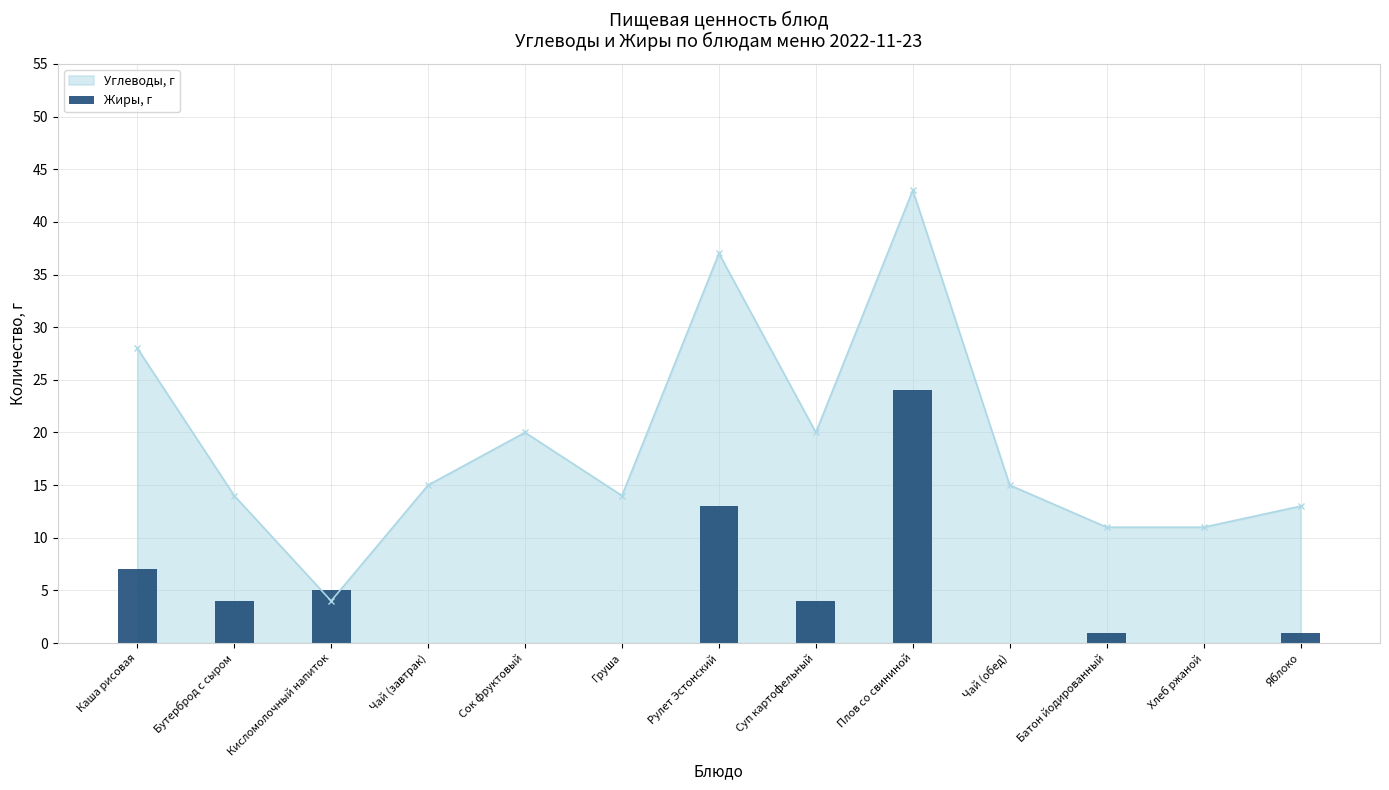

What is the maximum value for Углеводы, г?

43